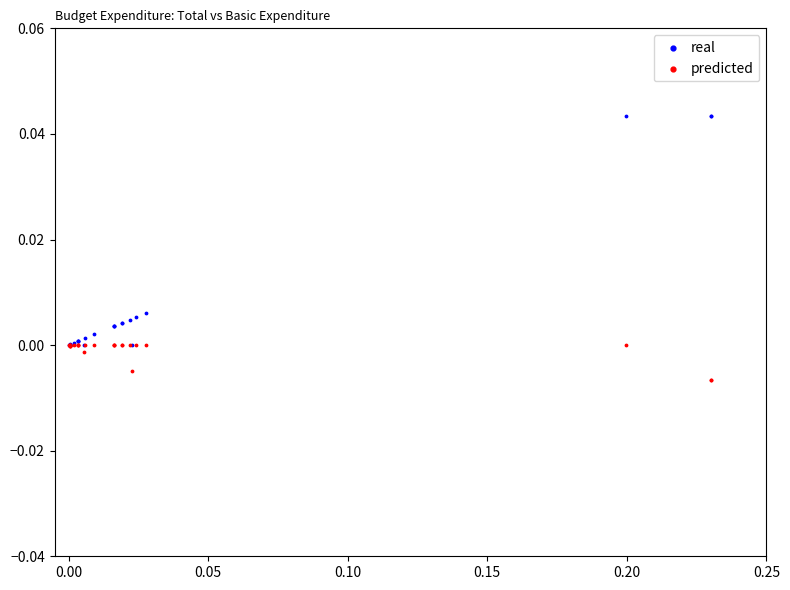

What are all the series names shown in the legend?

real, predicted